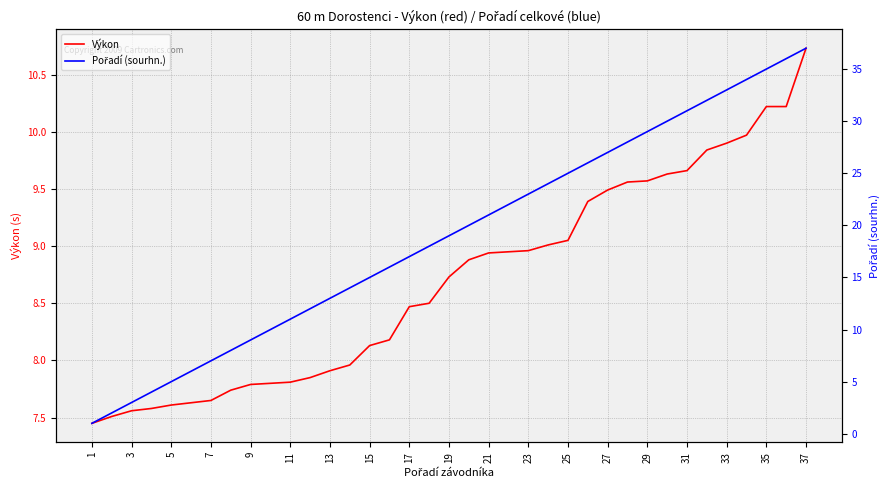

At which label does Výkon reach its peak?

37